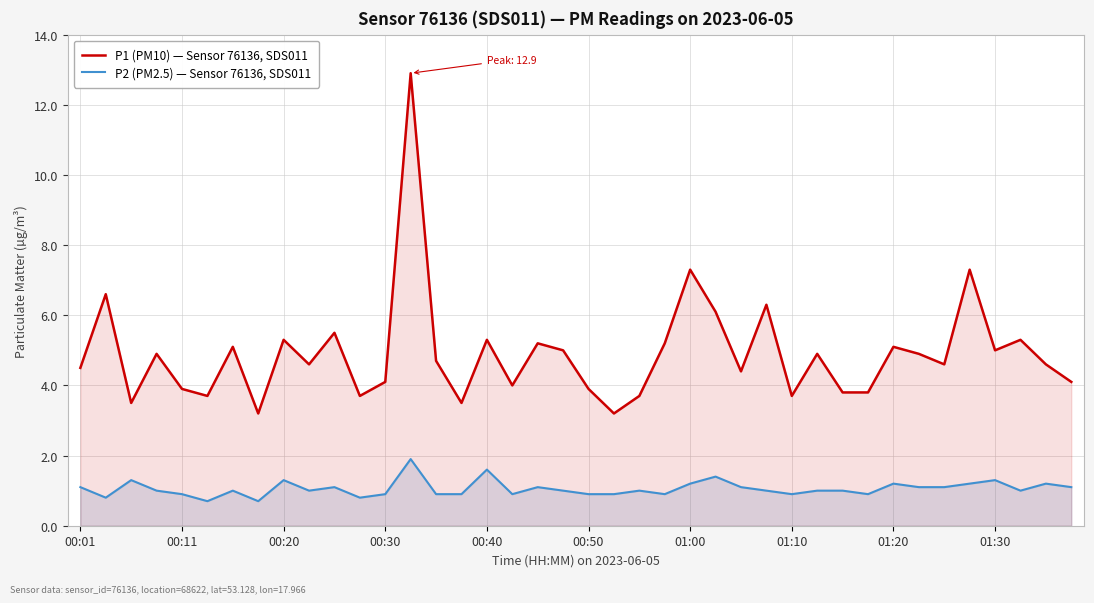

What are all the series names shown in the legend?

P1 (PM10) — Sensor 76136, SDS011, P2 (PM2.5) — Sensor 76136, SDS011